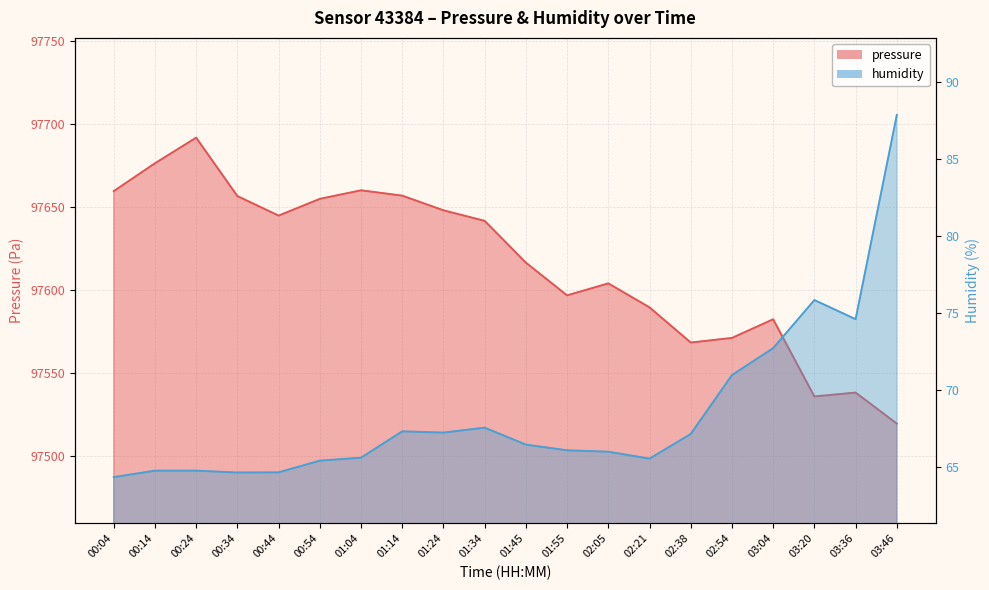

What is the spread (max minus min) of values at 00:04?

97595.2